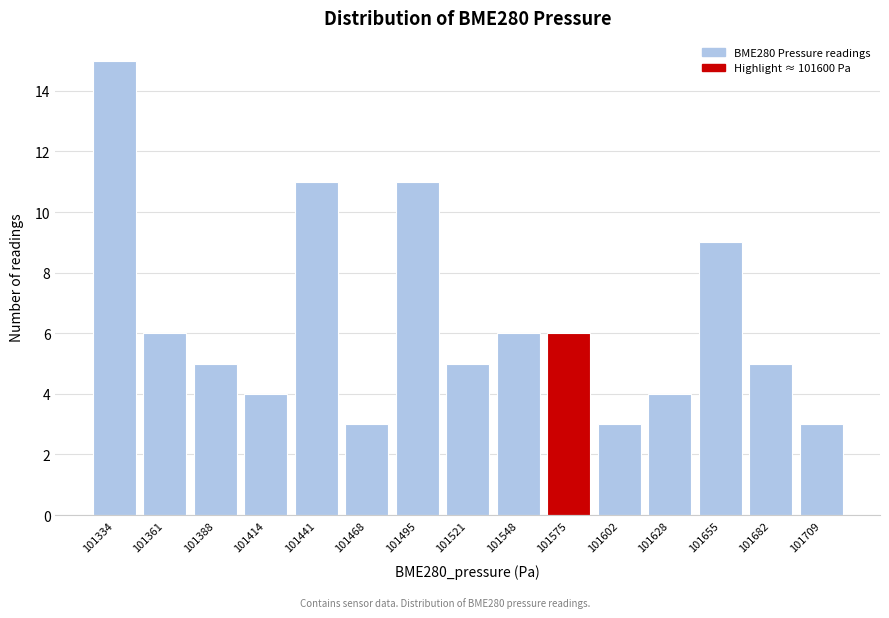

Reading left to right, transcribe all the data shown in this chart.

15	6	5	4	11	3	11	5	6	6	3	4	9	5	3